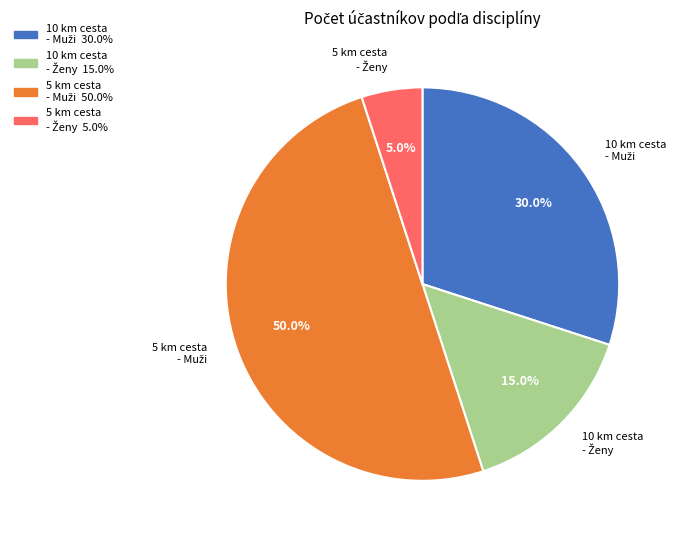

How many slices are in this pie chart?

4